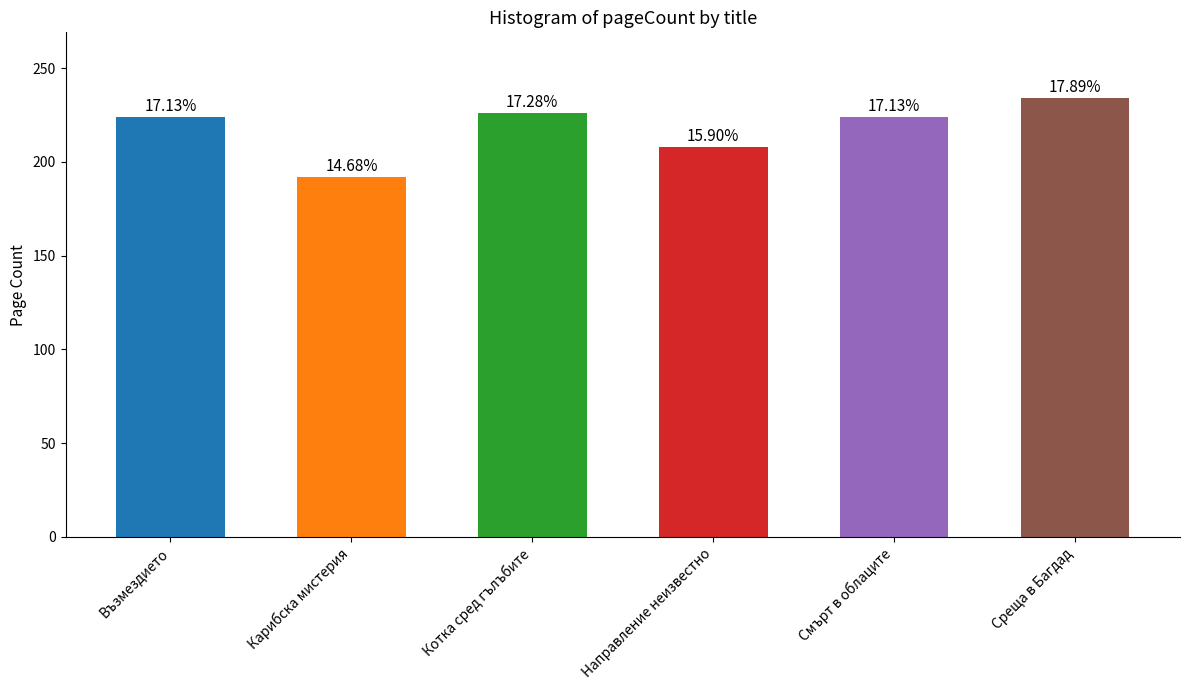

Reading left to right, list all the values displayed in this chart.

224	192	226	208	224	234